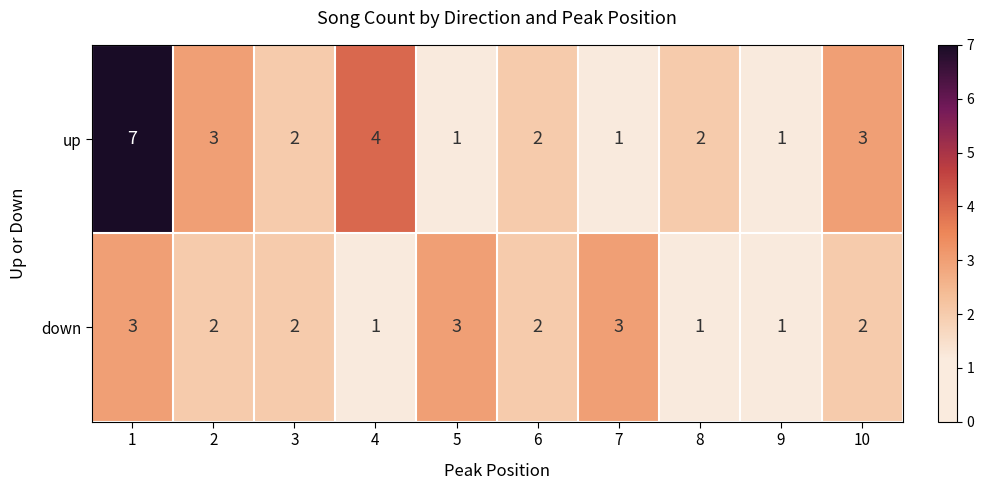

Rank the series by their maximum value, from lowest to highest.

down, up